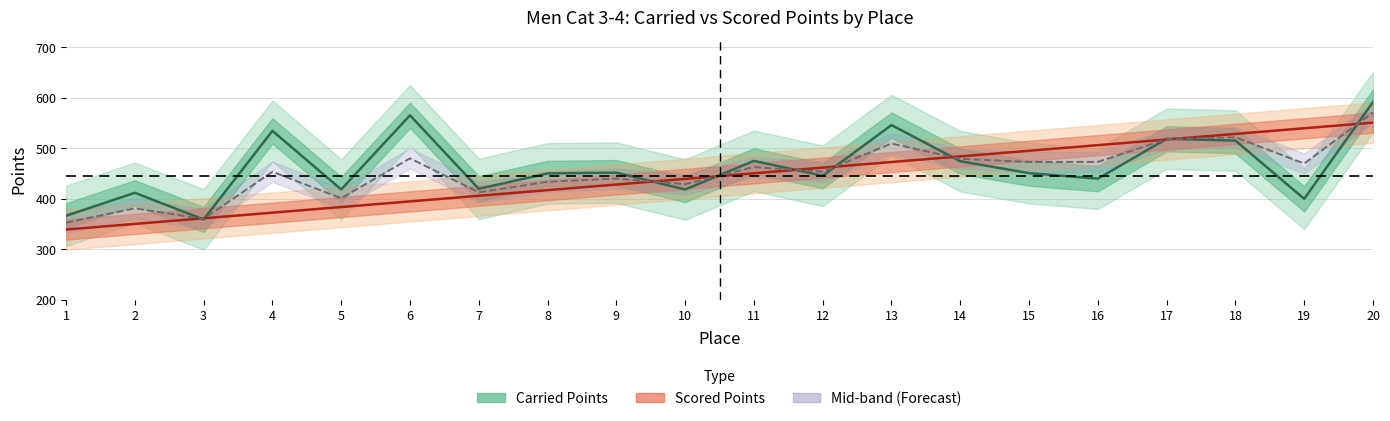

What is the minimum value shown in the chart?

339.1